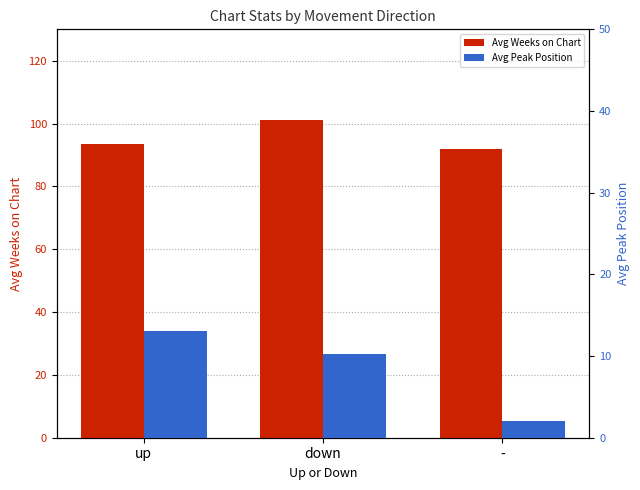

At how many categories does at least one series exceed 51?

3